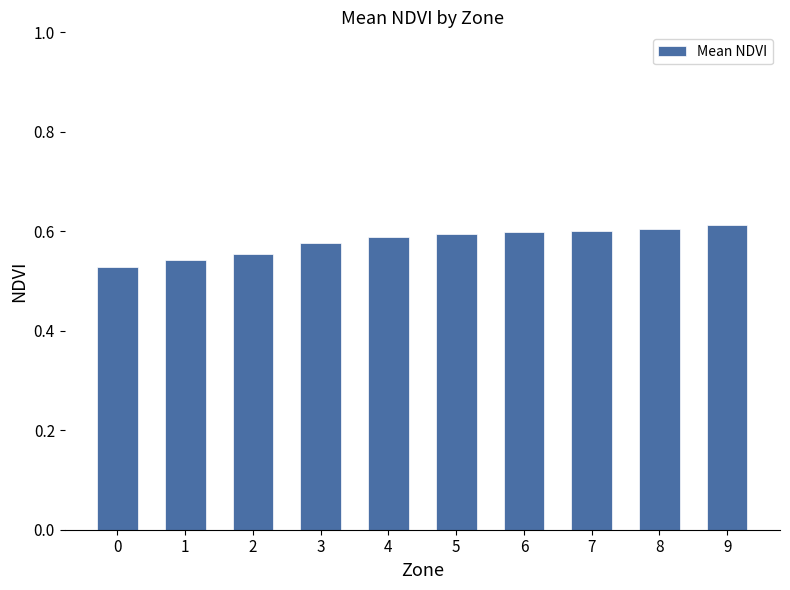

Is it true that the value at 2 is 0.4?

False